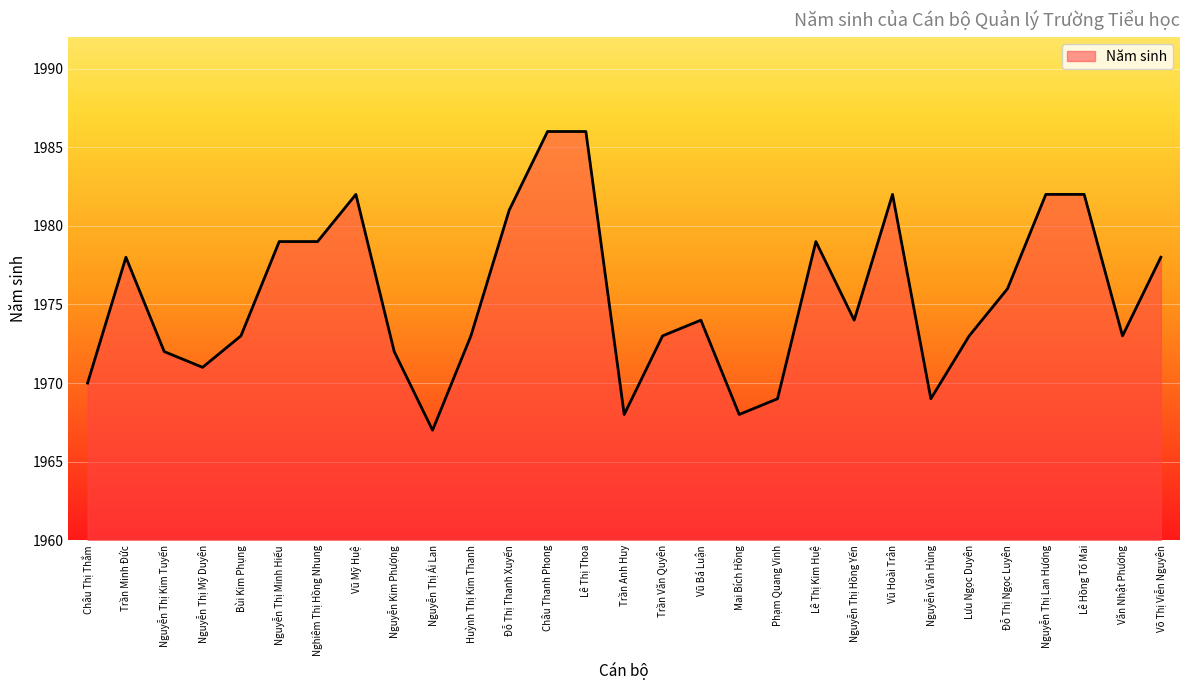

Reading left to right, list all the values displayed in this chart.

1970	1978	1972	1971	1973	1979	1979	1982	1972	1967	1973	1981	1986	1986	1968	1973	1974	1968	1969	1979	1974	1982	1969	1973	1976	1982	1982	1973	1978